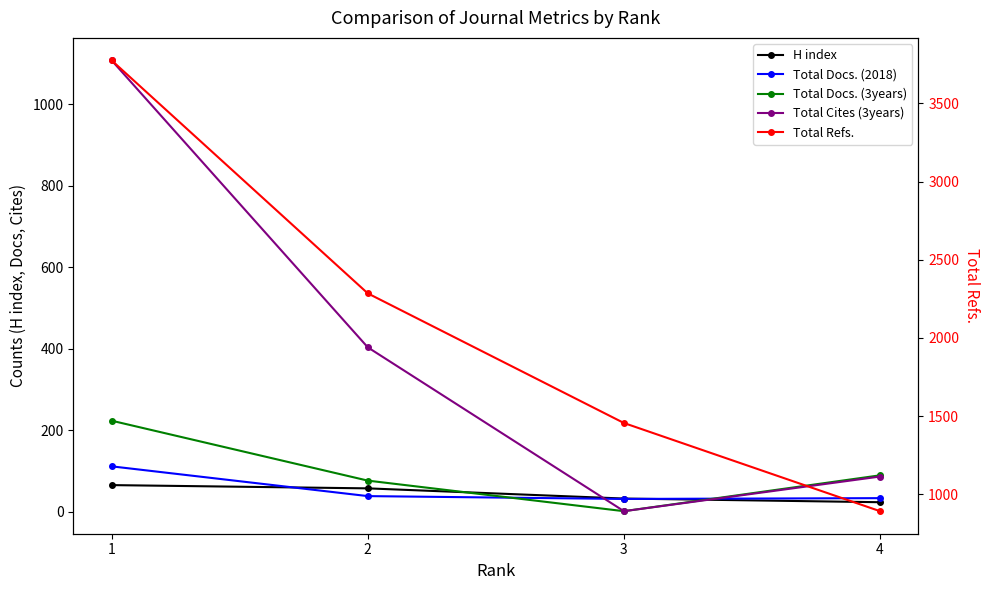

True or false: H index has more than 0 points higher than both neighbors.

False